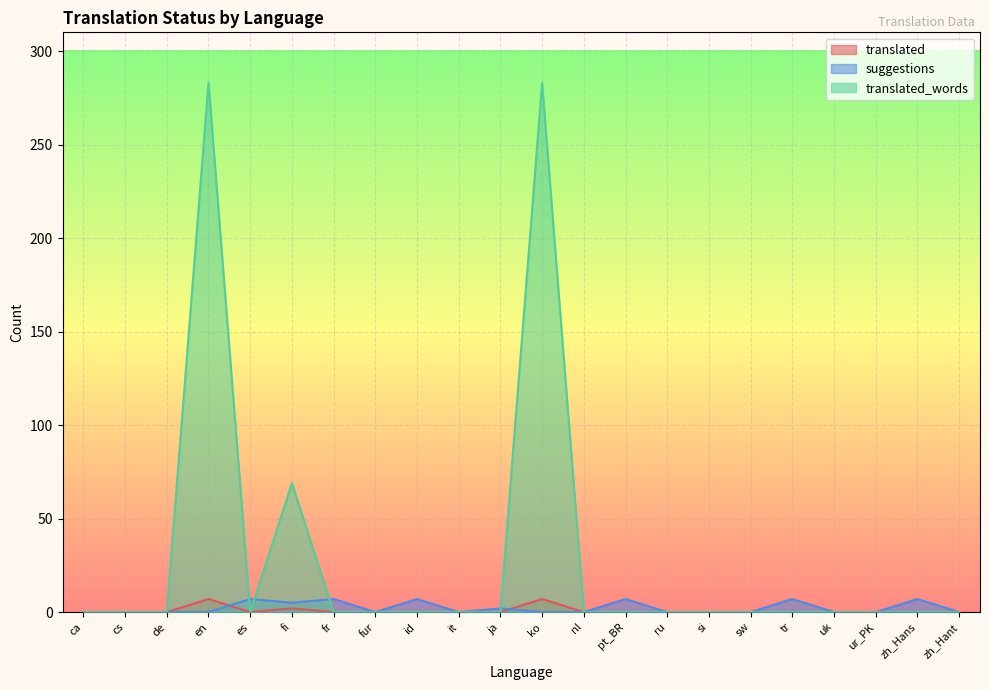

What is the total value across all series at id?

7